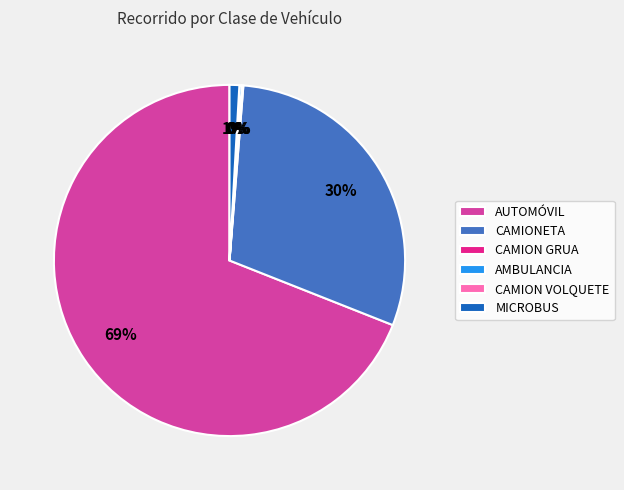

To the nearest percent, what is the average slice percentage?

17%